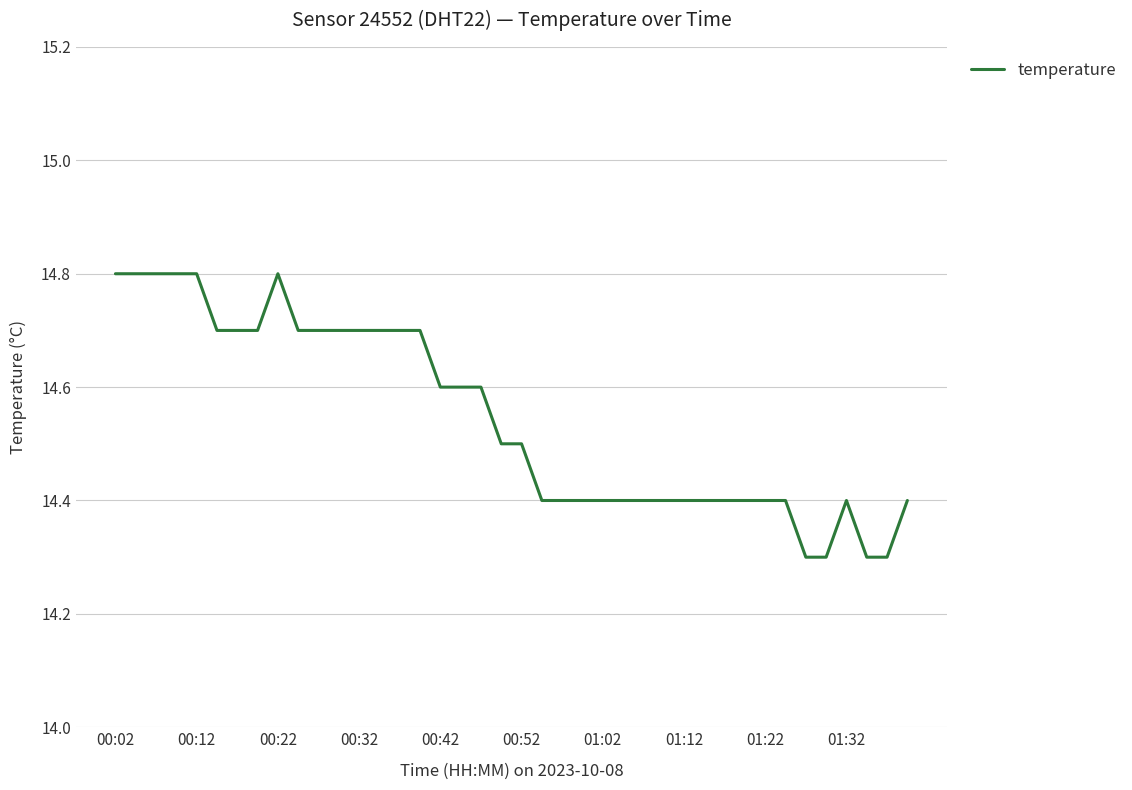

What is the maximum value shown in the chart?

14.8